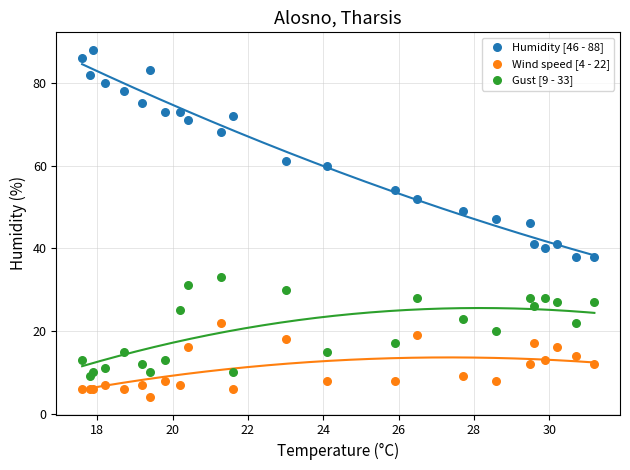

Which series has the widest spread of Y values?

Humidity [46 - 88]